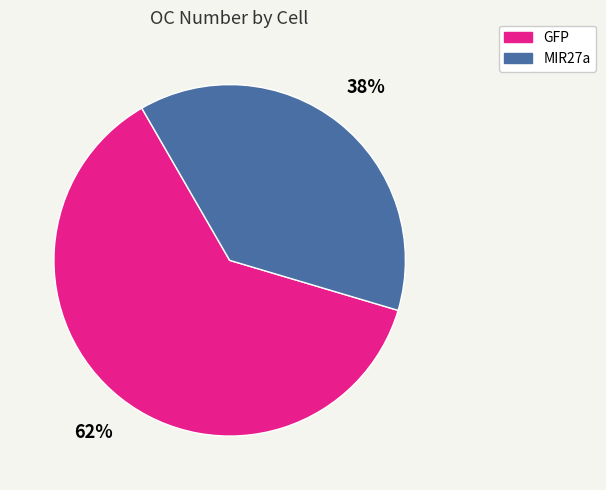

To the nearest percent, what is the average slice percentage?

50%